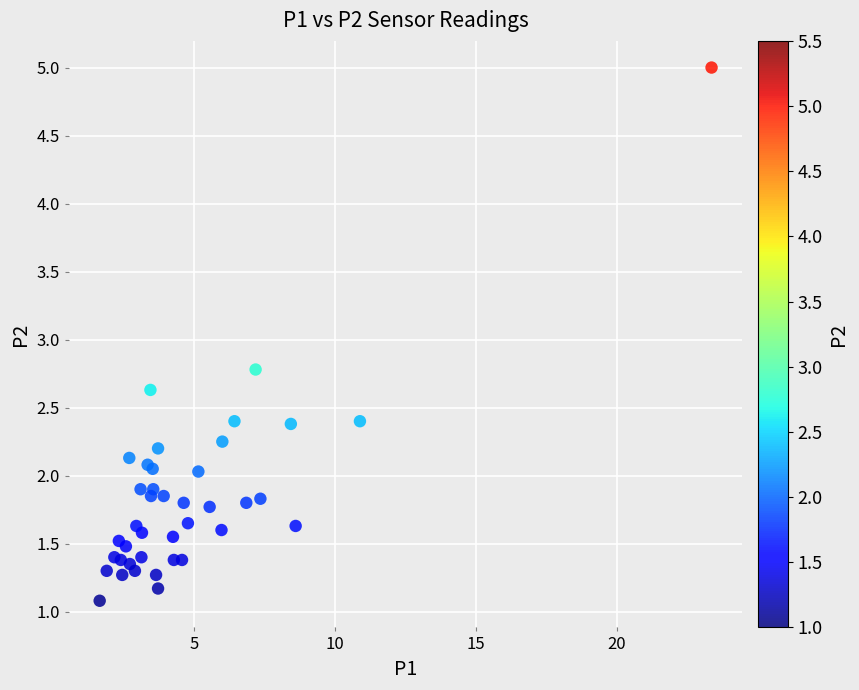

What Y value in the scatter plot is closest to 3?

2.8